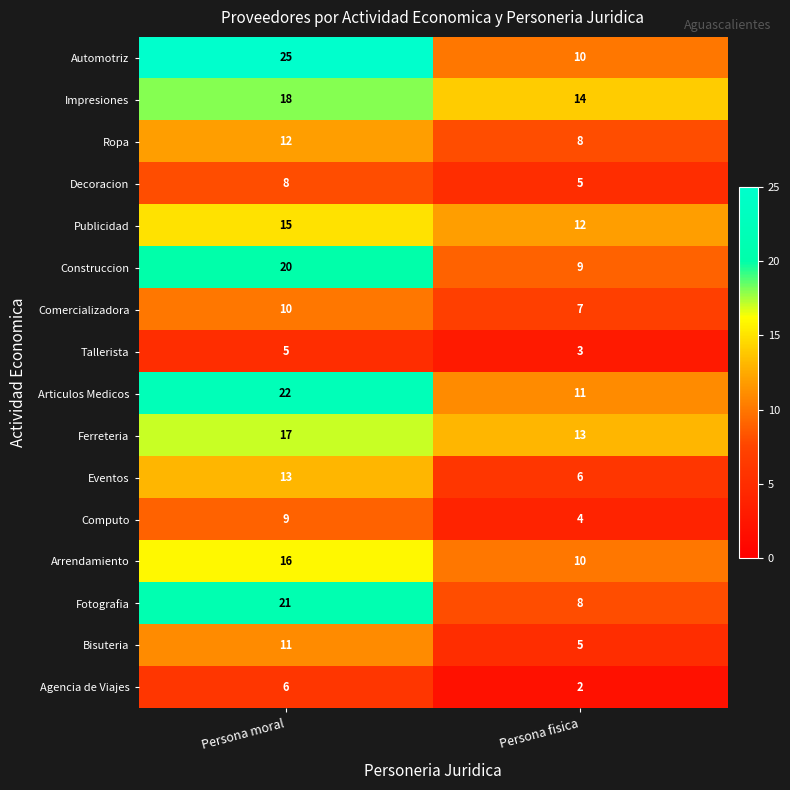

What is the smallest value displayed?

2